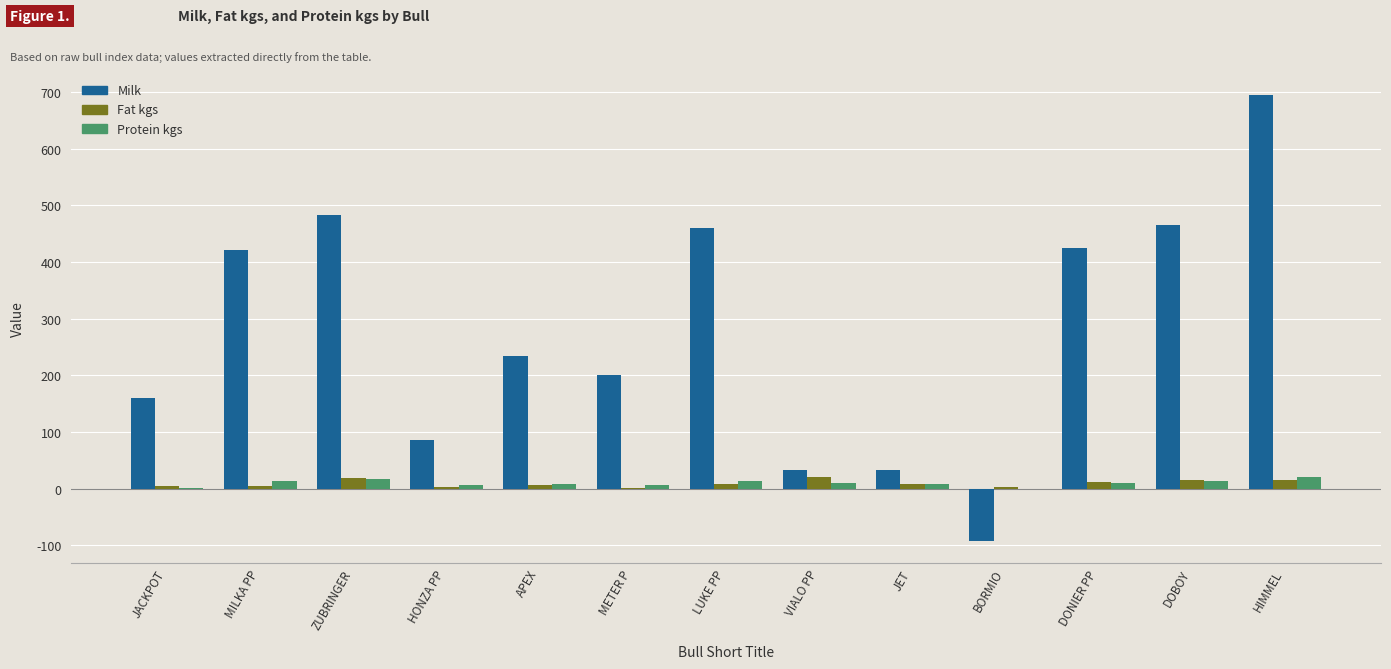

How many series are shown in this chart?

3